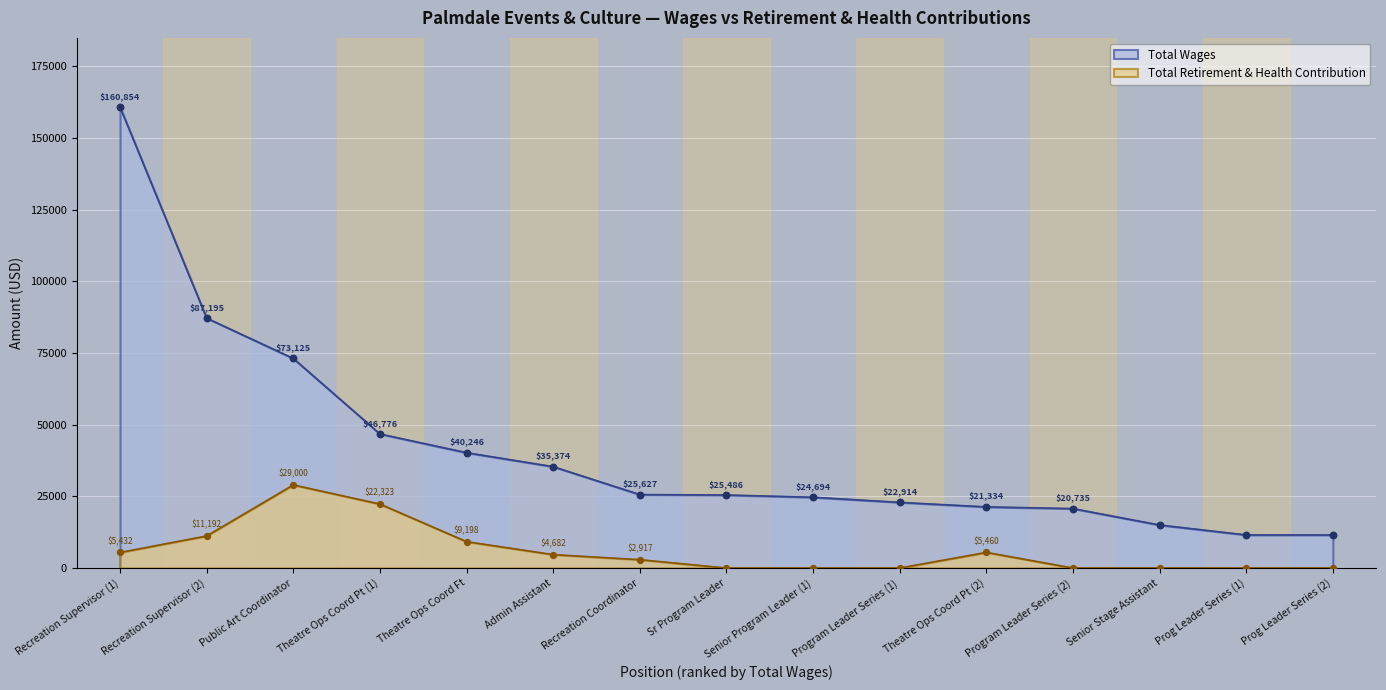

Which series has the largest total across all categories?

Total Wages